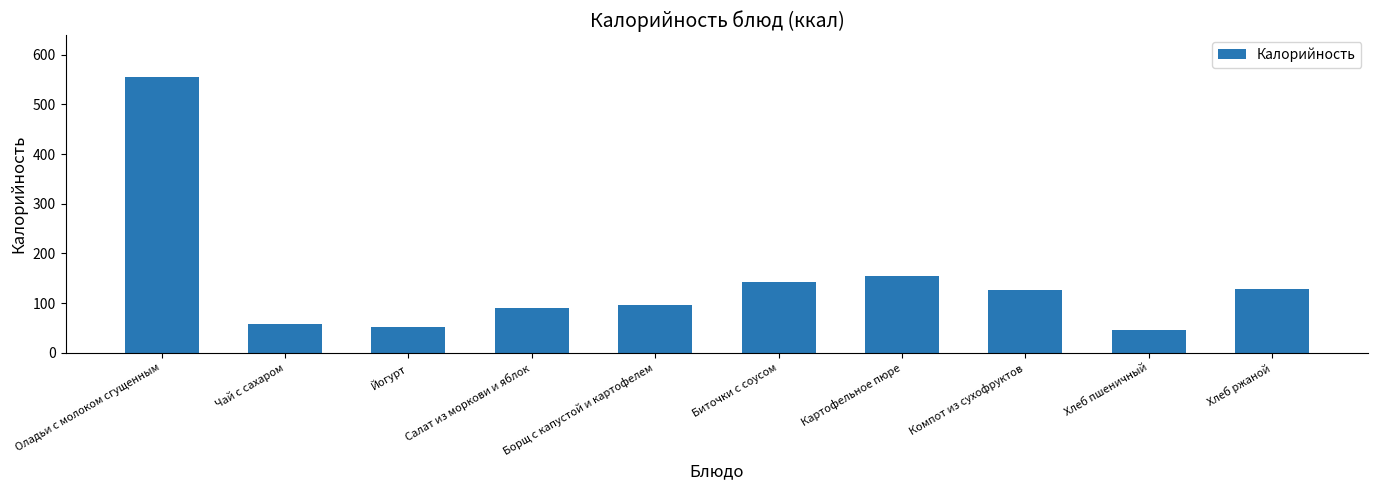

What is the maximum value shown in the chart?

555.9